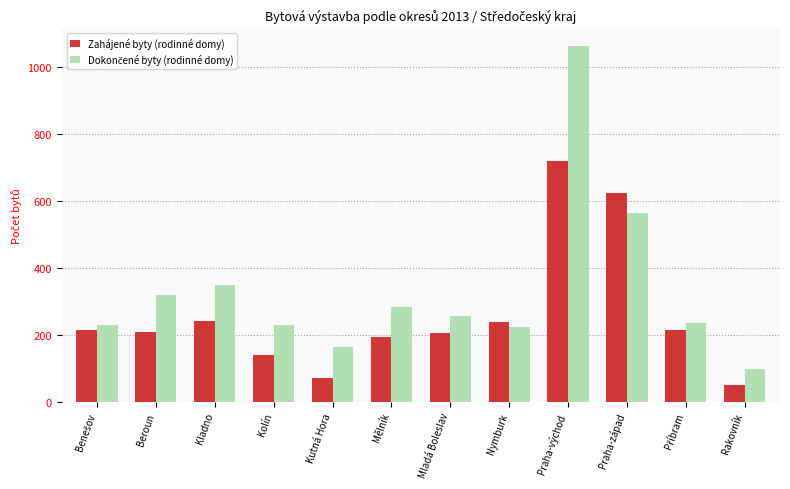

The Zahájené byty (rodinné domy) series shows 209 at Beroun. True or false?

True